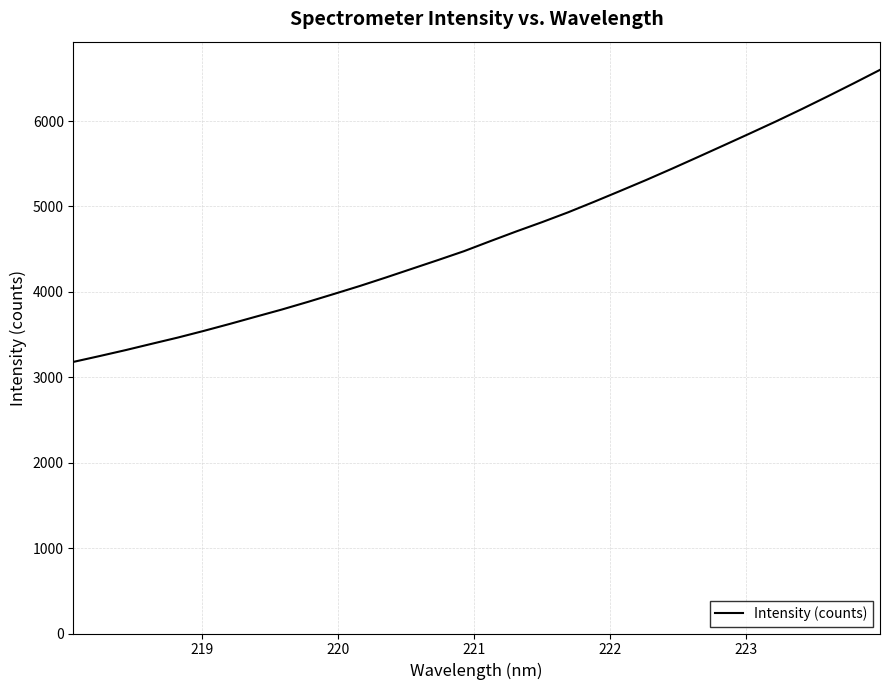

How many lines are shown in the chart?

1